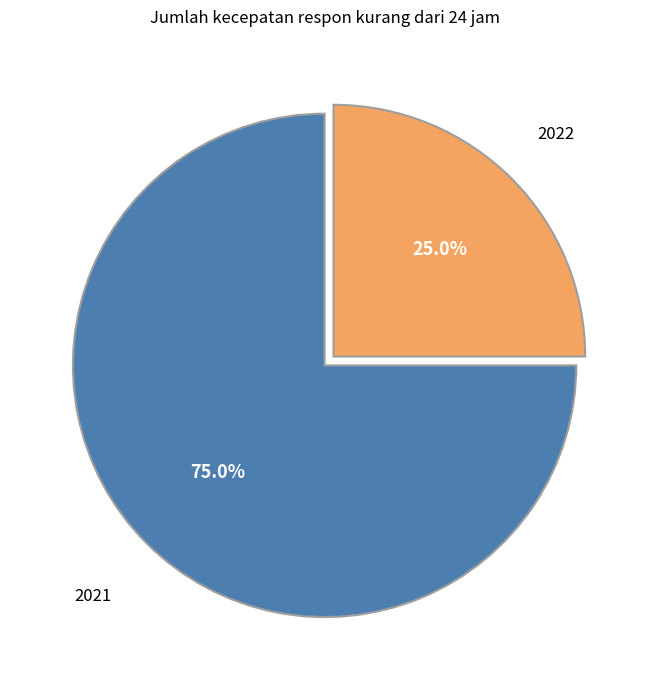

To the nearest percent, what is the difference between the 2022 and 2021 slice percentages?

50%